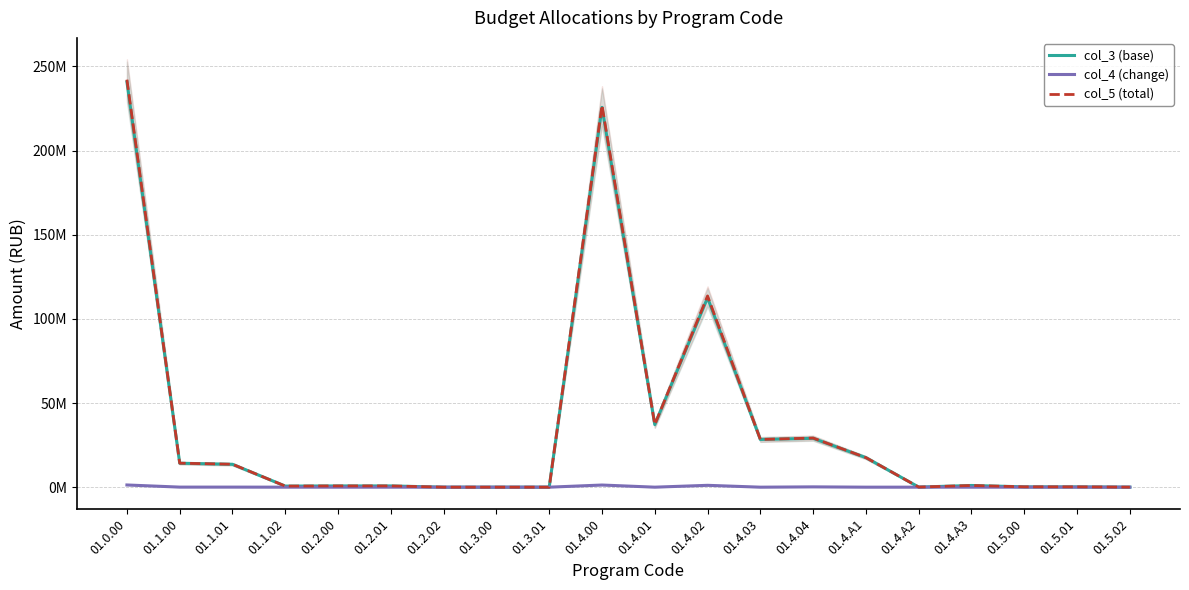

How many data points does each series have?

20